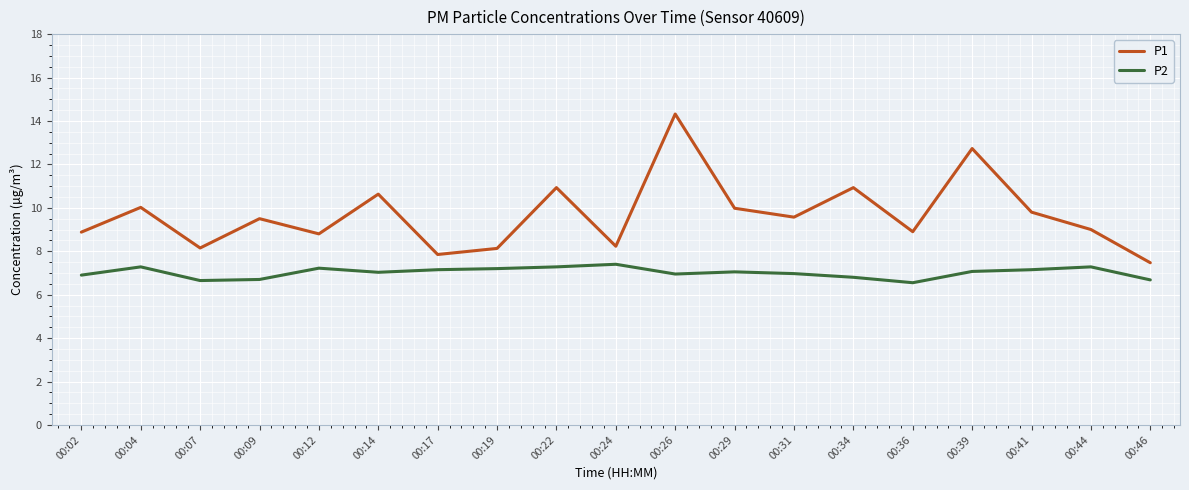

True or false: P2 has a value of 7.3 at 00:04.

True